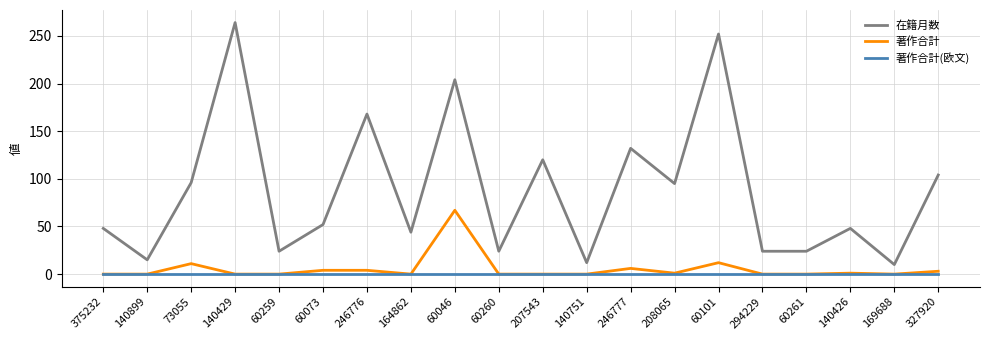

What position from the left is 60260?

10